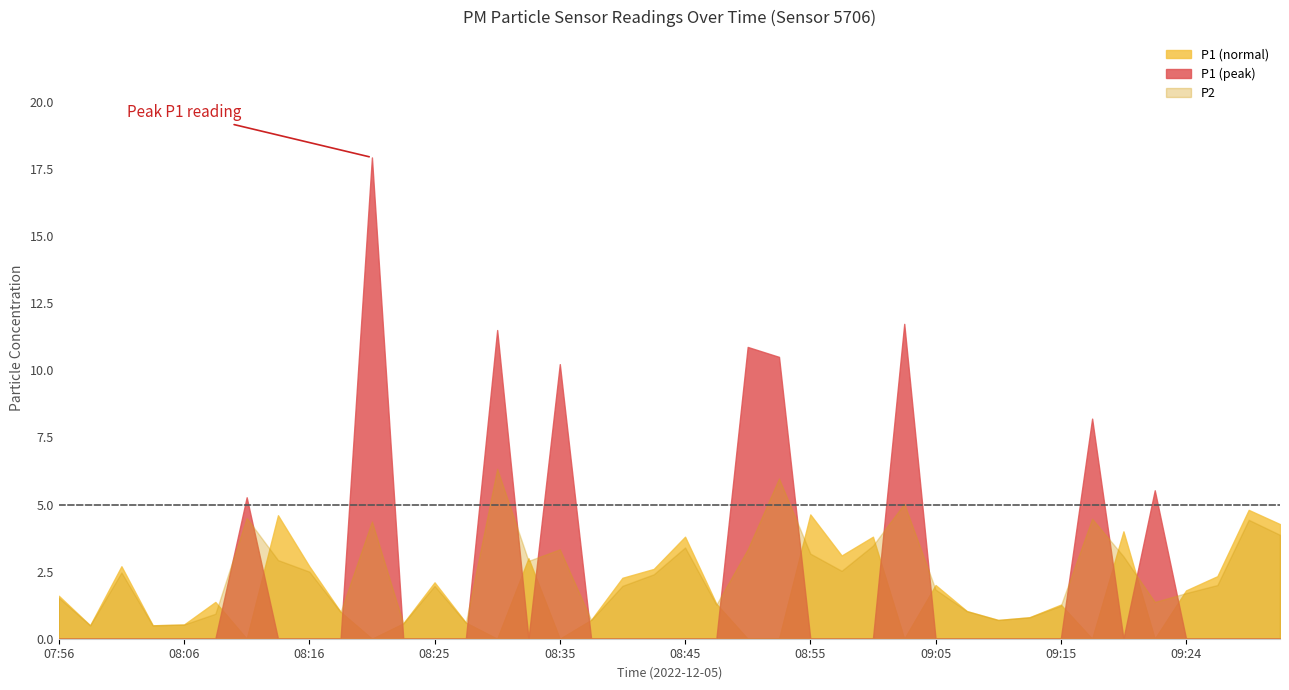

True or false: P1 has more than 2 points higher than both neighbors.

True